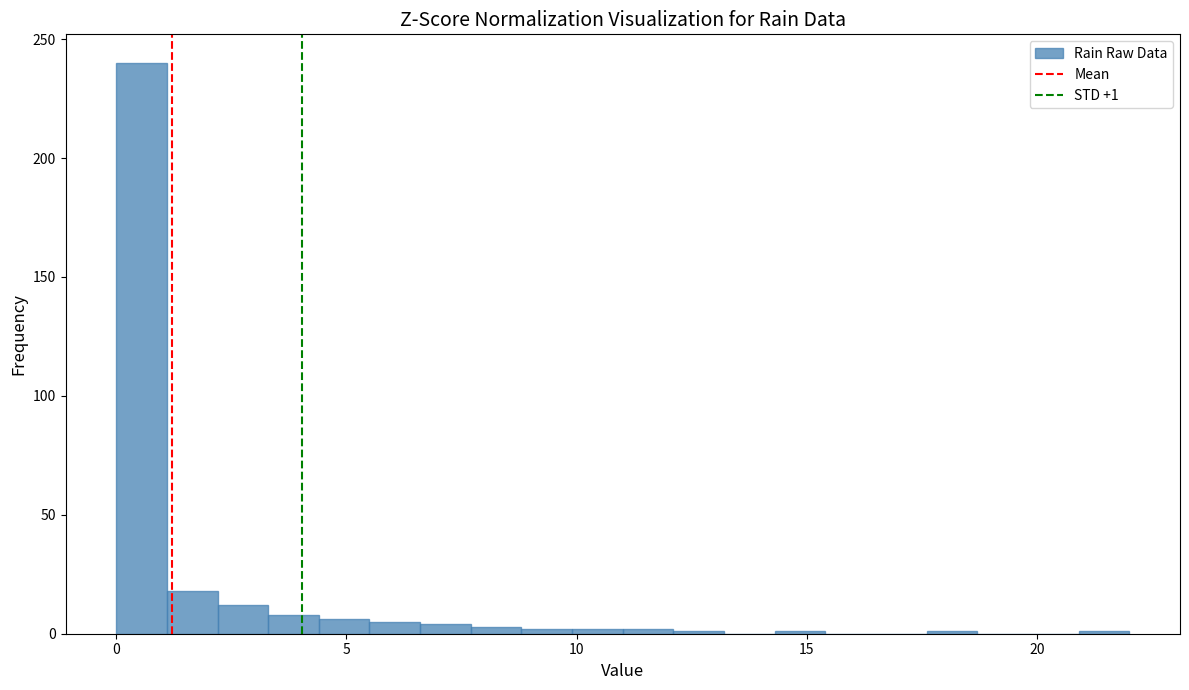

Around what value on the x-axis is the tallest bar? Give the approximate position of its centre, as read against the axis.

0.5